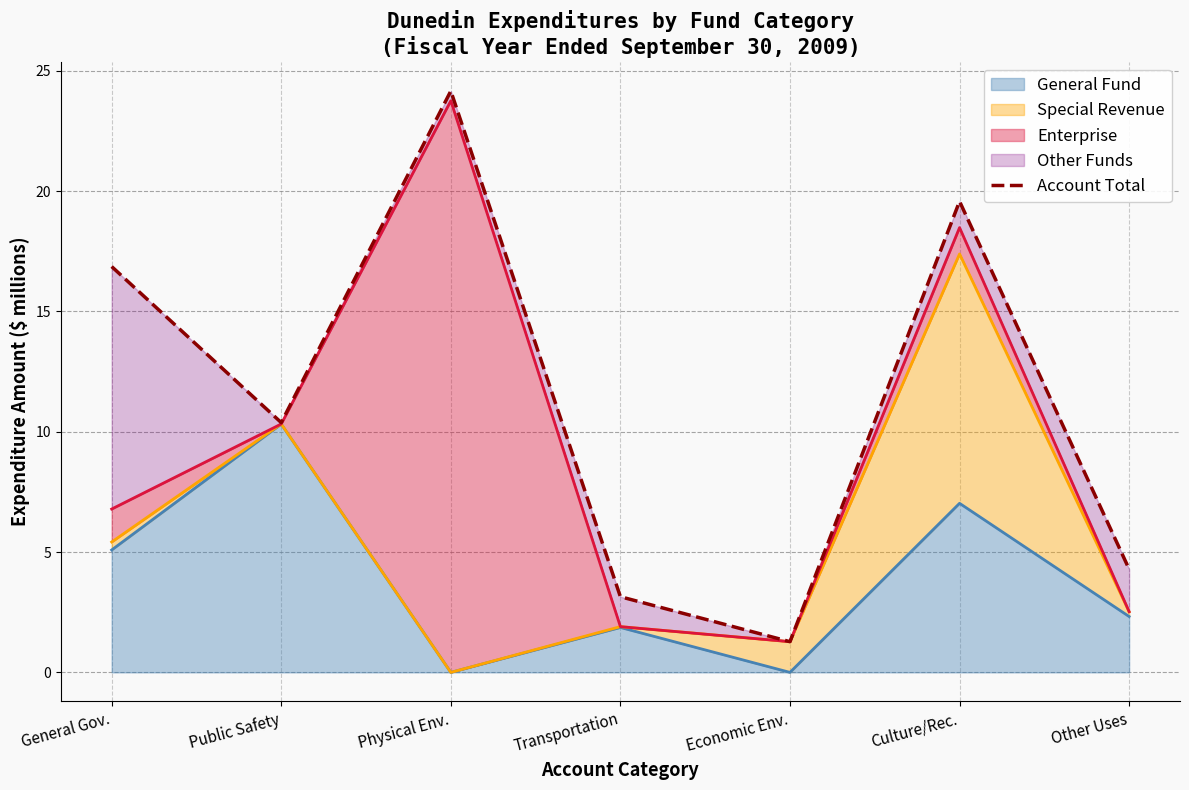

What is the label of the 2nd point from the right?

Culture/Rec.